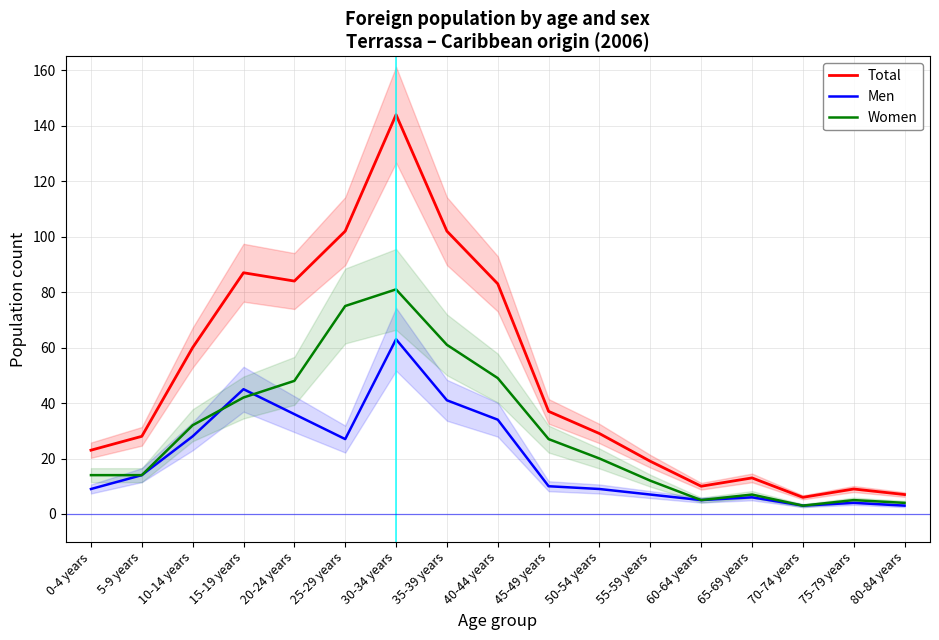

How many data points in Total are less than 29?

8